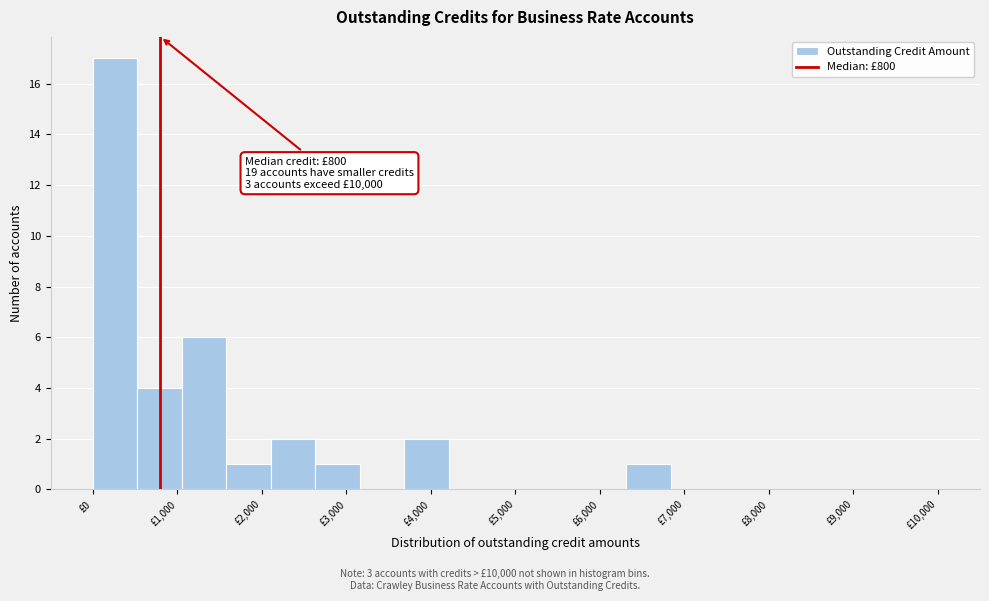

Which range on the x-axis has the tallest bar?

0 to 500